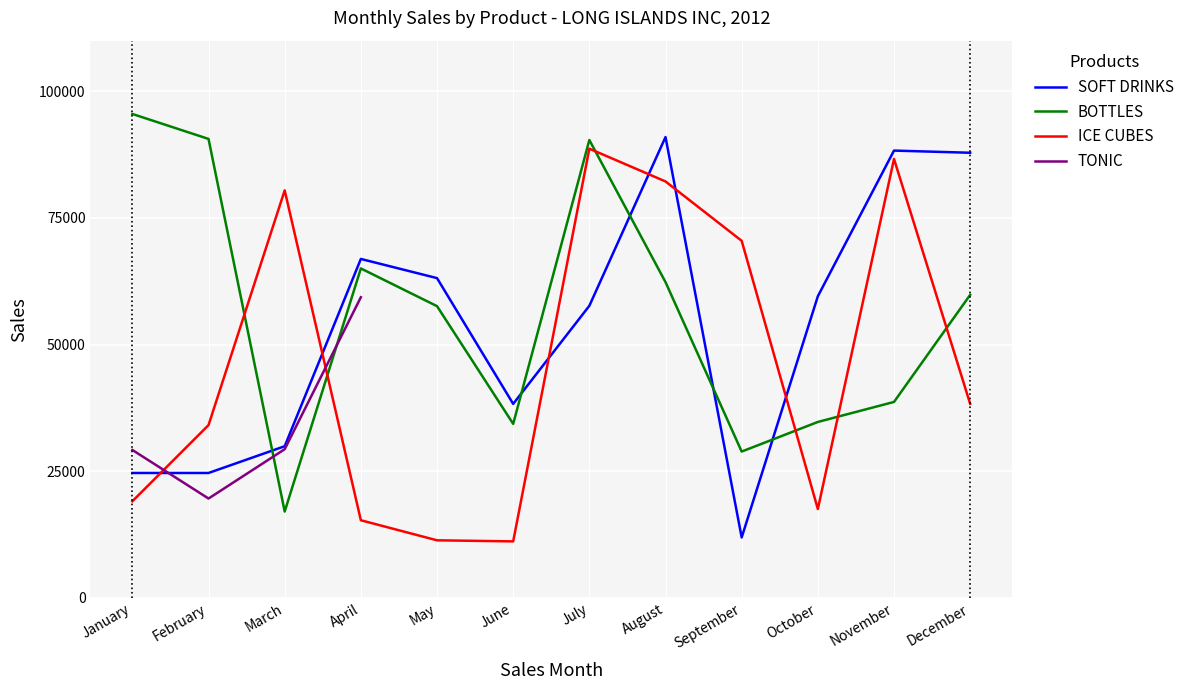

True or false: SOFT DRINKS and BOTTLES cross at least once.

True